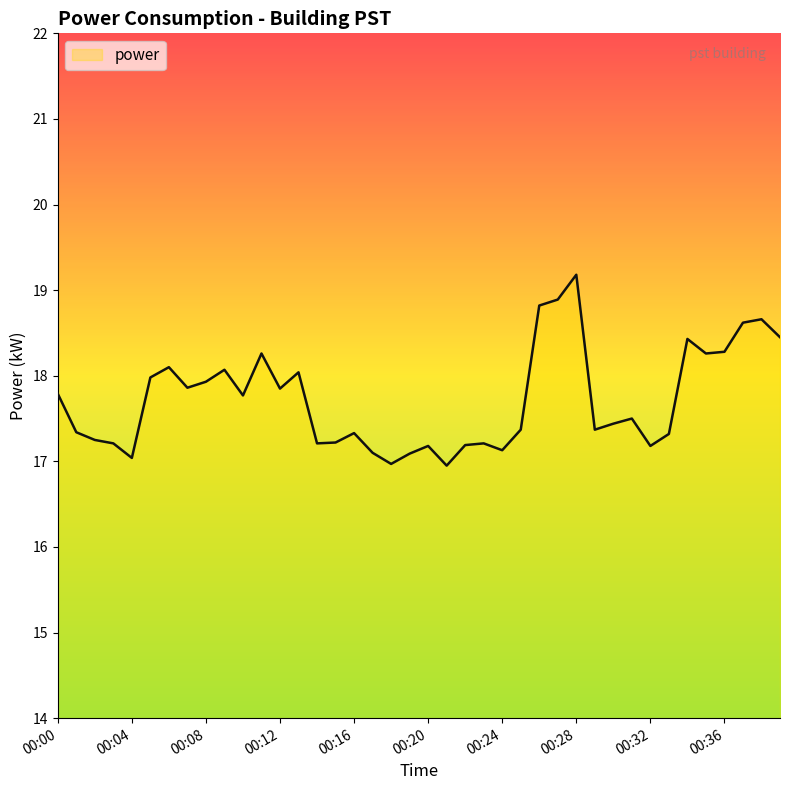

What is the maximum value shown in the chart?

19.2